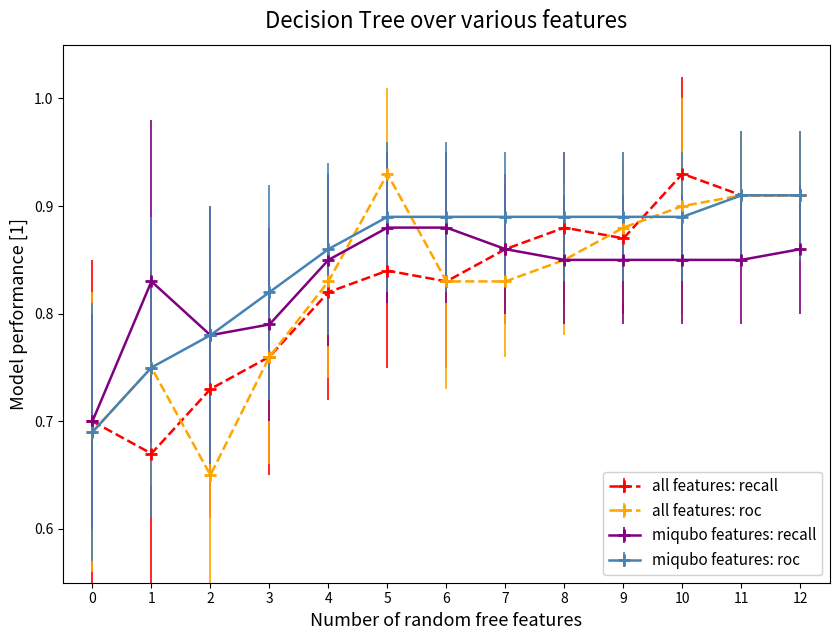

The value of miqubo features: roc at 12 is 1.6. True or false?

False